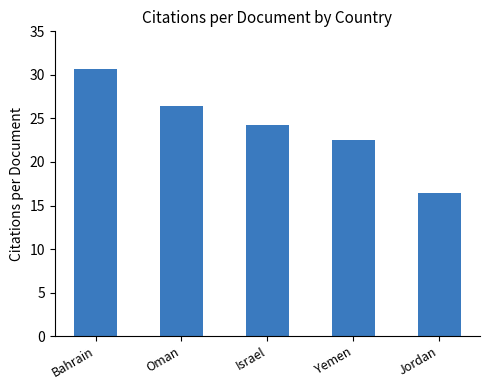

Rank the categories by value from highest to lowest.

Bahrain, Oman, Israel, Yemen, Jordan